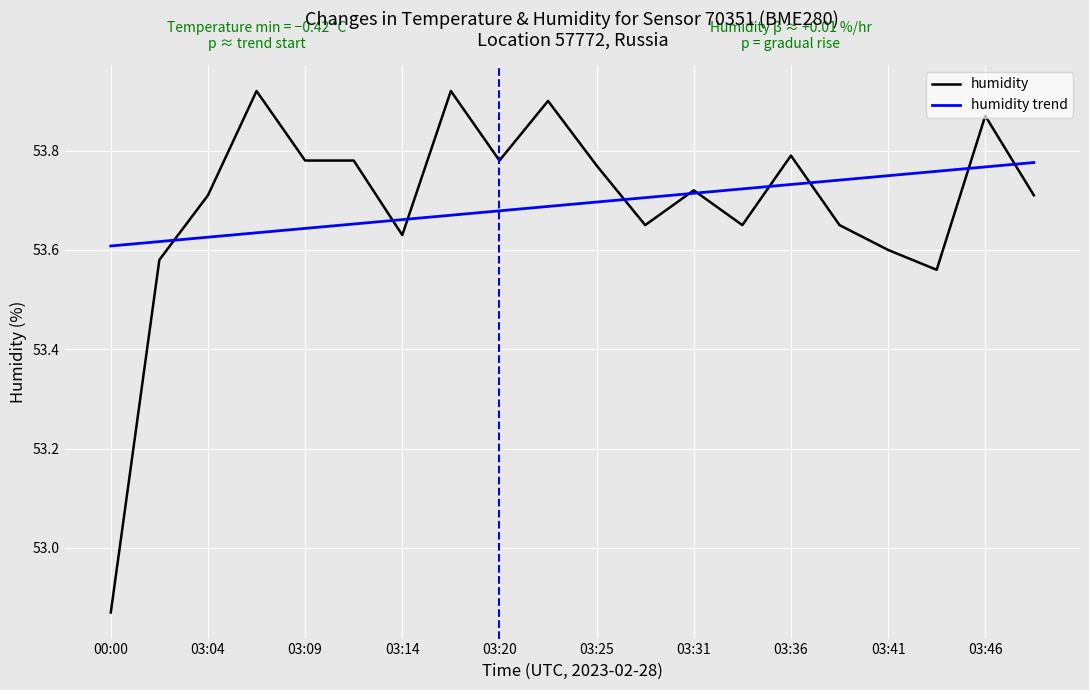

List the series in order of their peak value, highest first.

humidity, humidity trend